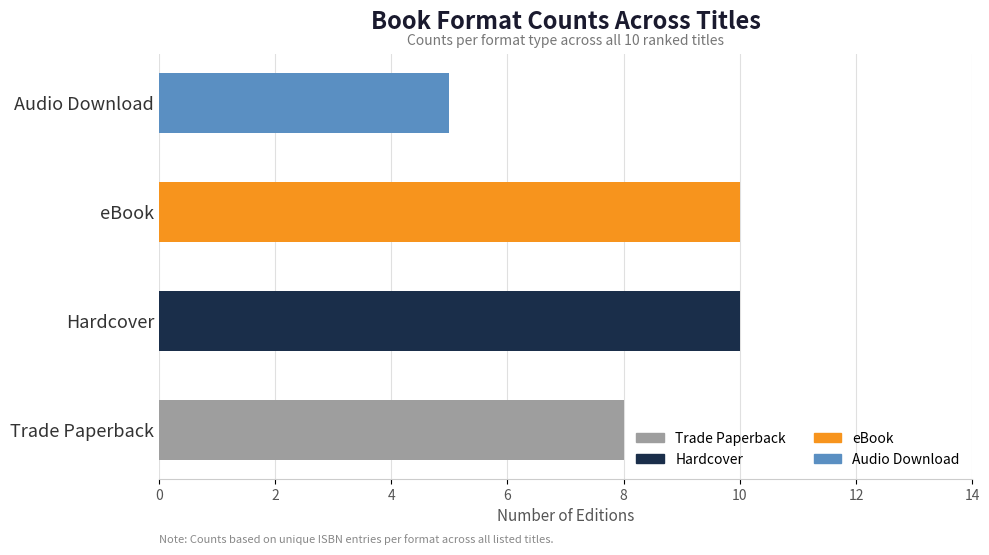

What is the average value?

8